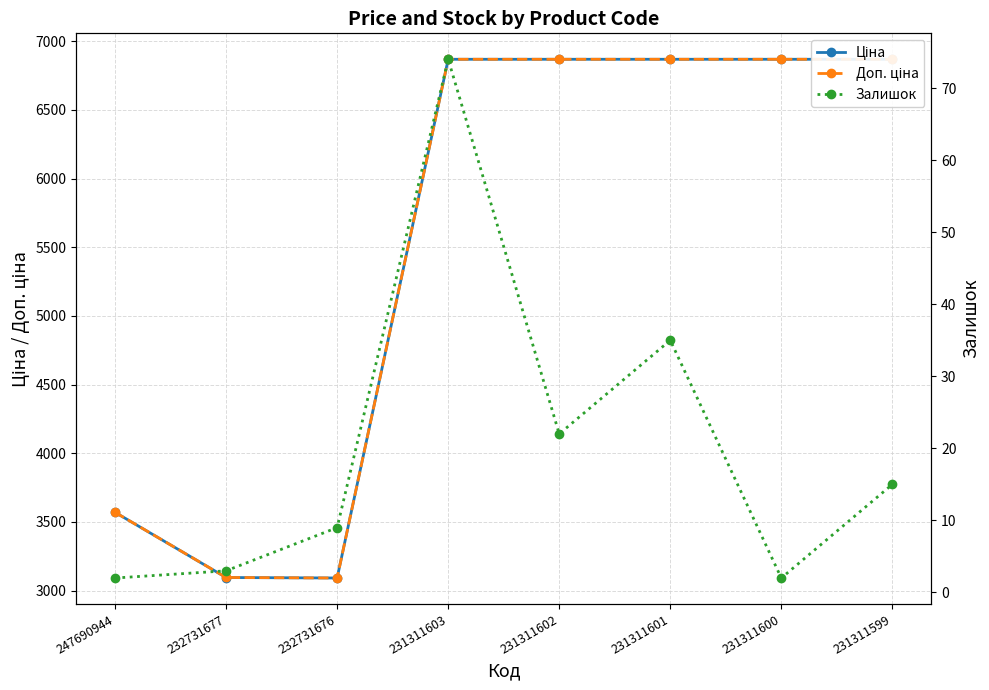

What is the difference between the highest and lowest values at 232731676?

3082.2